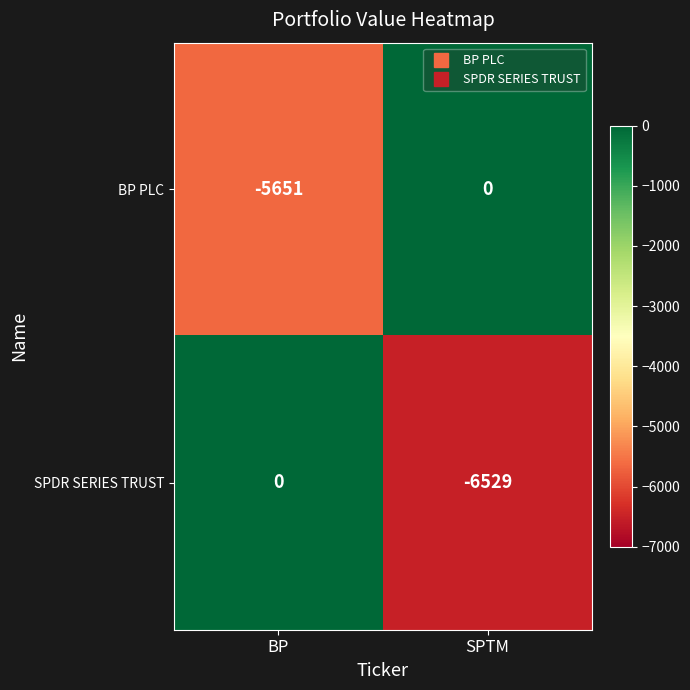

What is the total value across all series at BP?

-5651